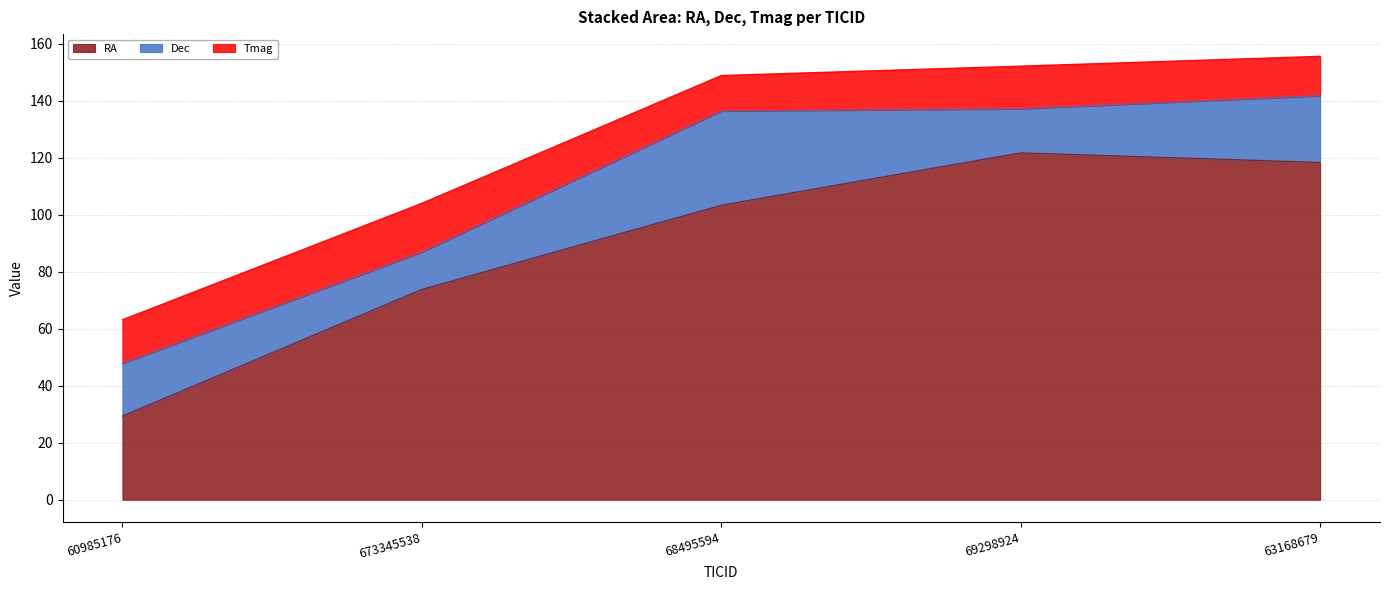

How many interior local valleys does the Tmag series have?

1